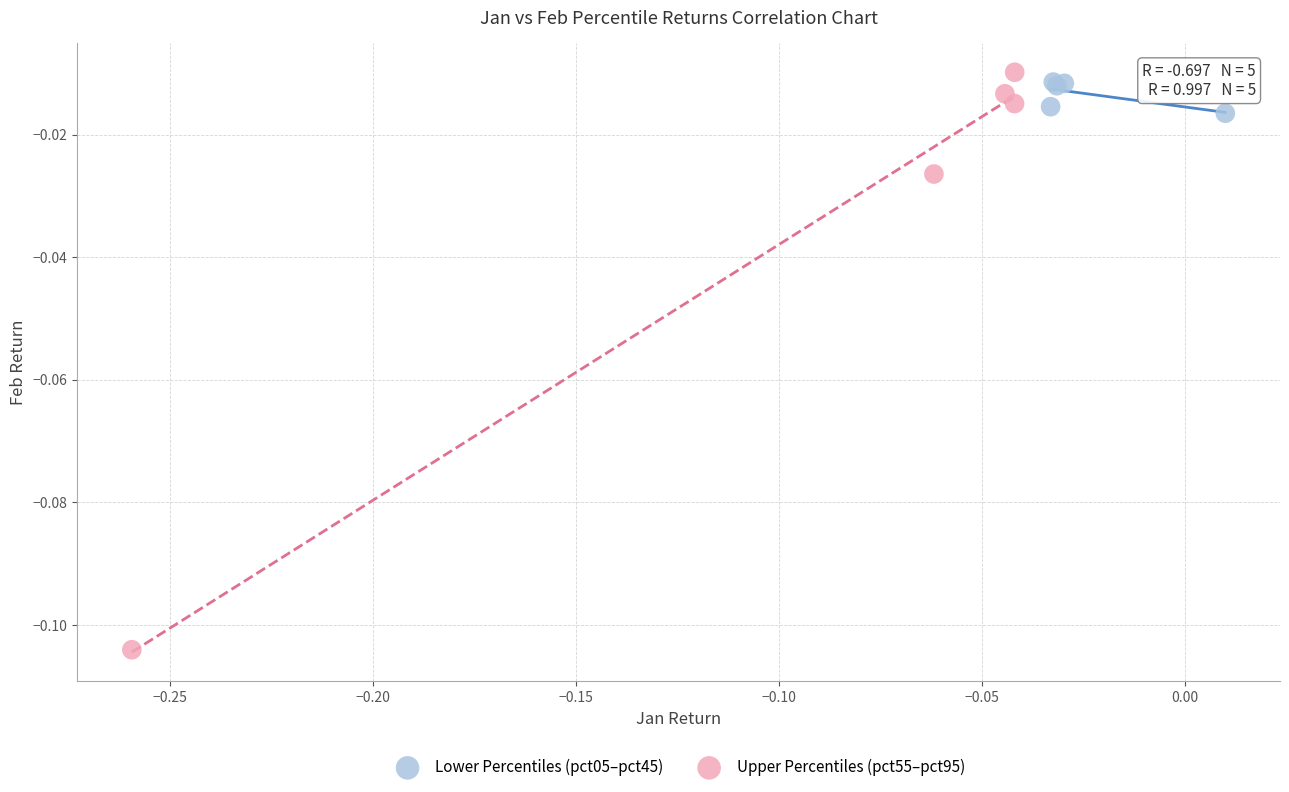

Which series has the widest spread of Y values?

Upper Percentiles (pct55–pct95)